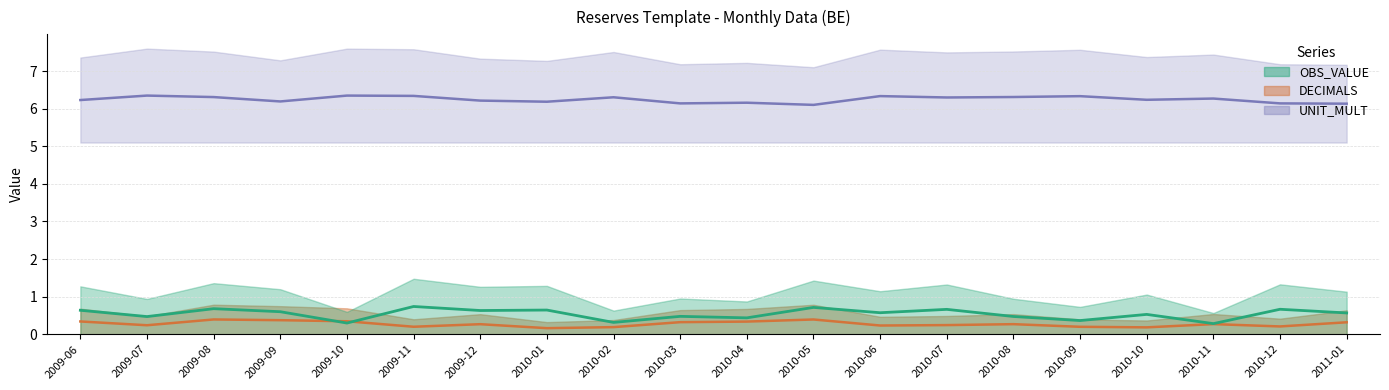

True or false: DECIMALS and UNIT_MULT cross at least once.

False